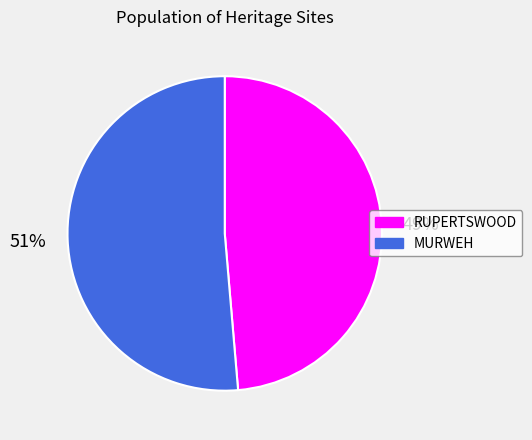

Which category has the biggest portion of the pie?

MURWEH